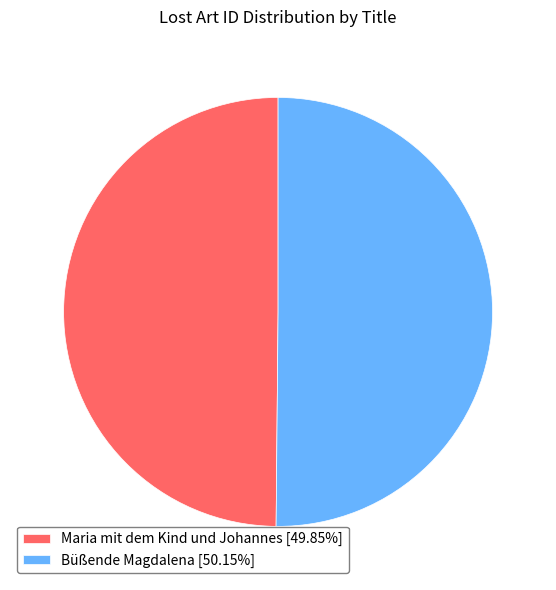

Approximately how many times larger is the value at Maria mit dem Kind und Johannes [49.85%] compared to Büßende Magdalena [50.15%]?

1.0